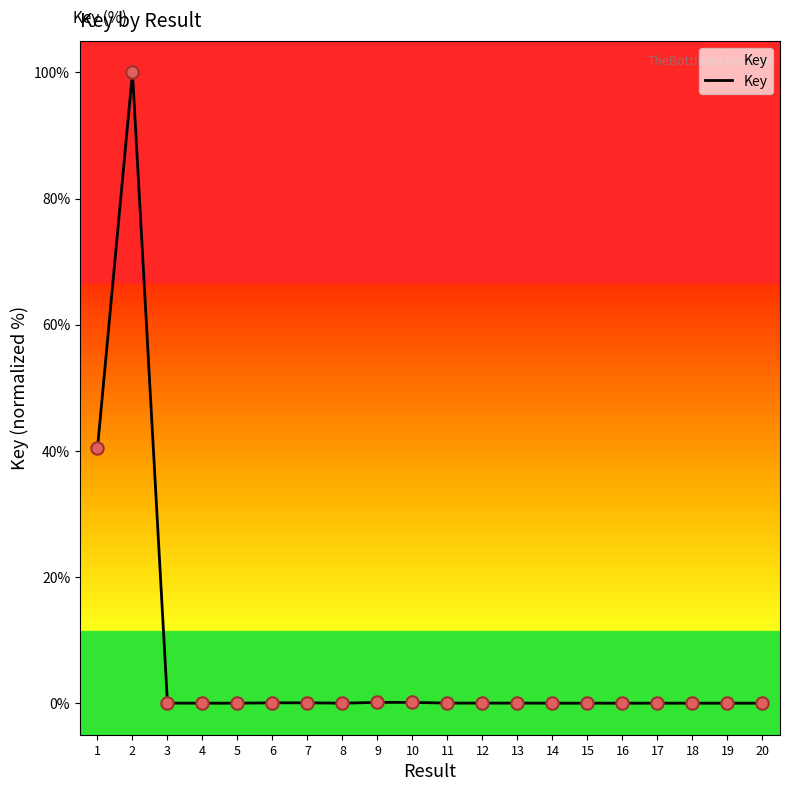

The chart shows a value of 0.0 at 3. True or false?

True